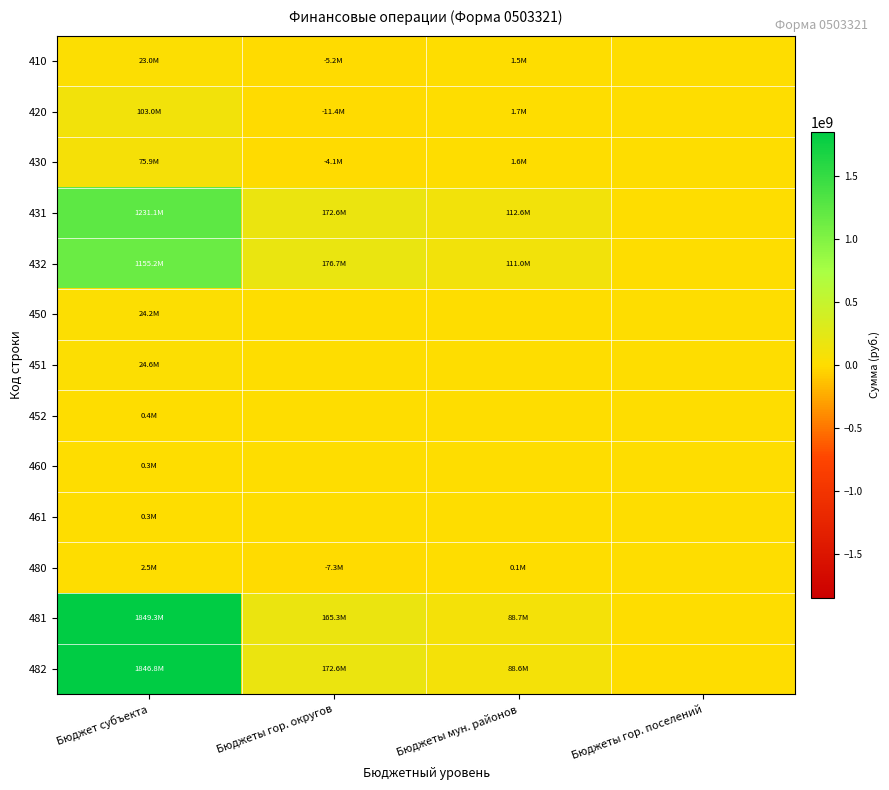

Which series has the largest total across all categories?

482